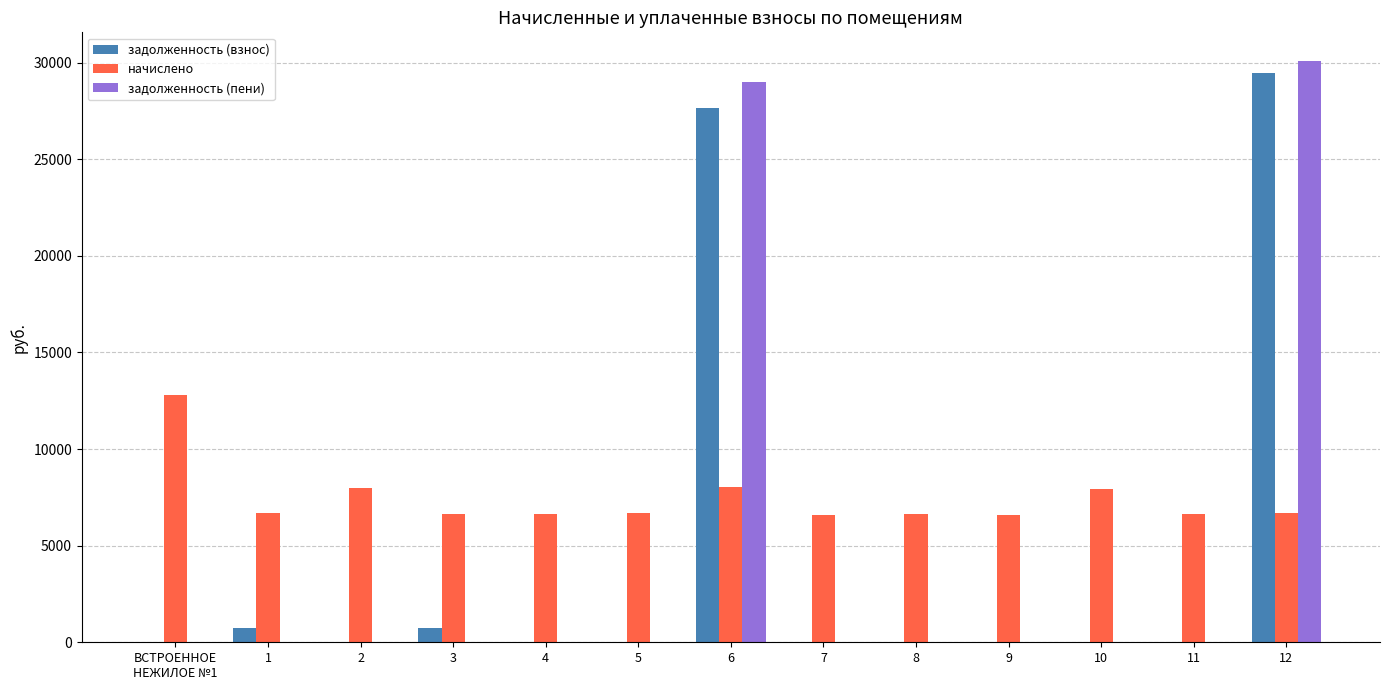

What is the sum of all задолженность (пени) values?

59054.6